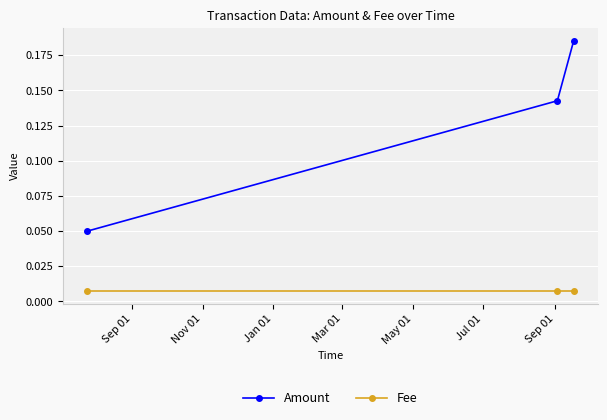

What are all the series names shown in the legend?

Amount, Fee